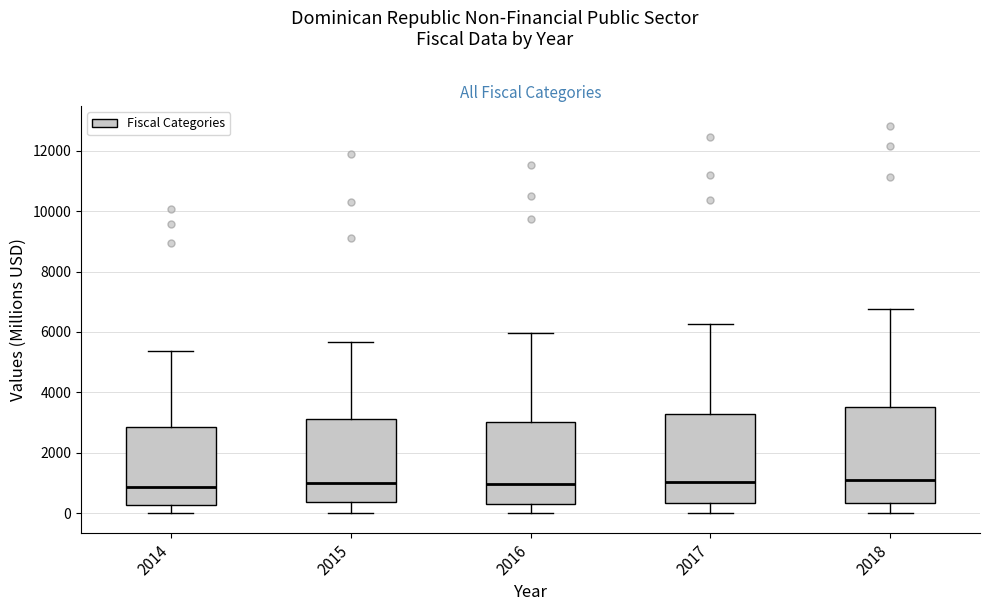

Reading left to right, read every box against the y-axis: the position of its median line, the range the box covers, and the ends of its whiskers. The values are not printed on the chart, so give them approximately, as read against the axis.

2014: median 800, box 200 to 2800, whiskers 0 to 5400
2015: median 1000, box 400 to 3200, whiskers 0 to 5600
2016: median 1000, box 400 to 3000, whiskers 0 to 6000
2017: median 1000, box 400 to 3200, whiskers 0 to 6200
2018: median 1200, box 400 to 3600, whiskers 0 to 6800